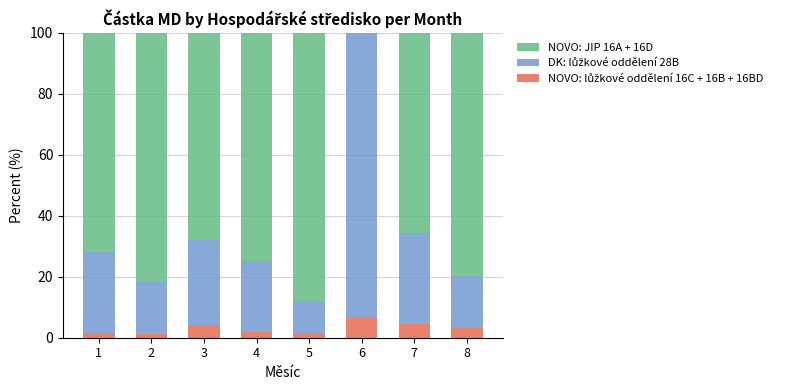

Rank the series by their maximum value, from lowest to highest.

NOVO: lůžkové oddělení 16C + 16B + 16BD, NOVO: JIP 16A + 16D, DK: lůžkové oddělení 28B